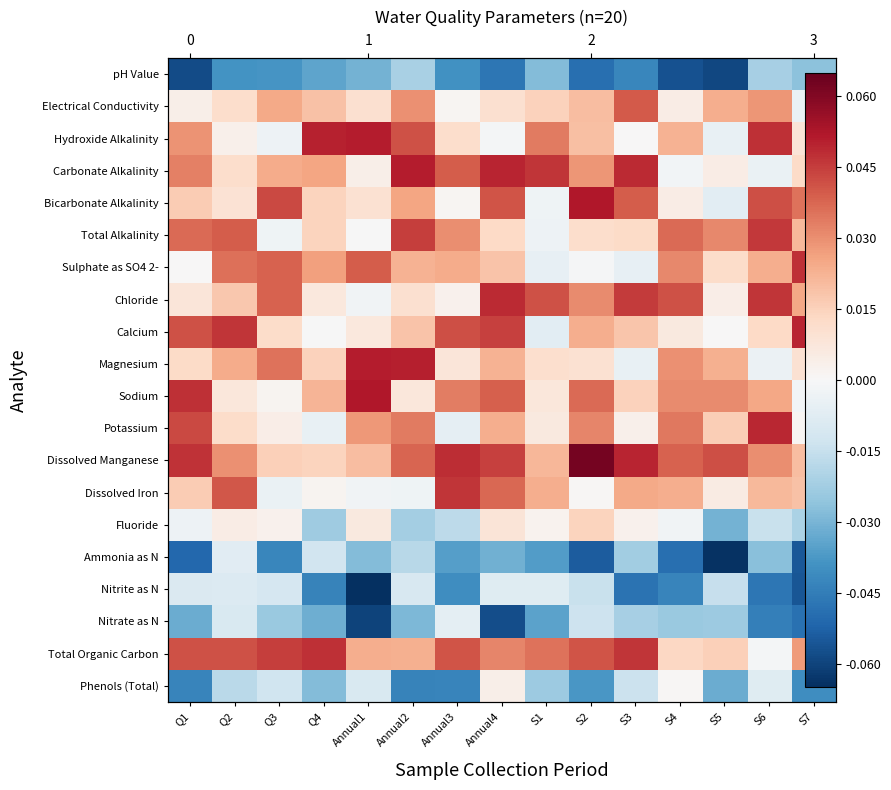

Between S5 and Q2, which is larger?

Q2